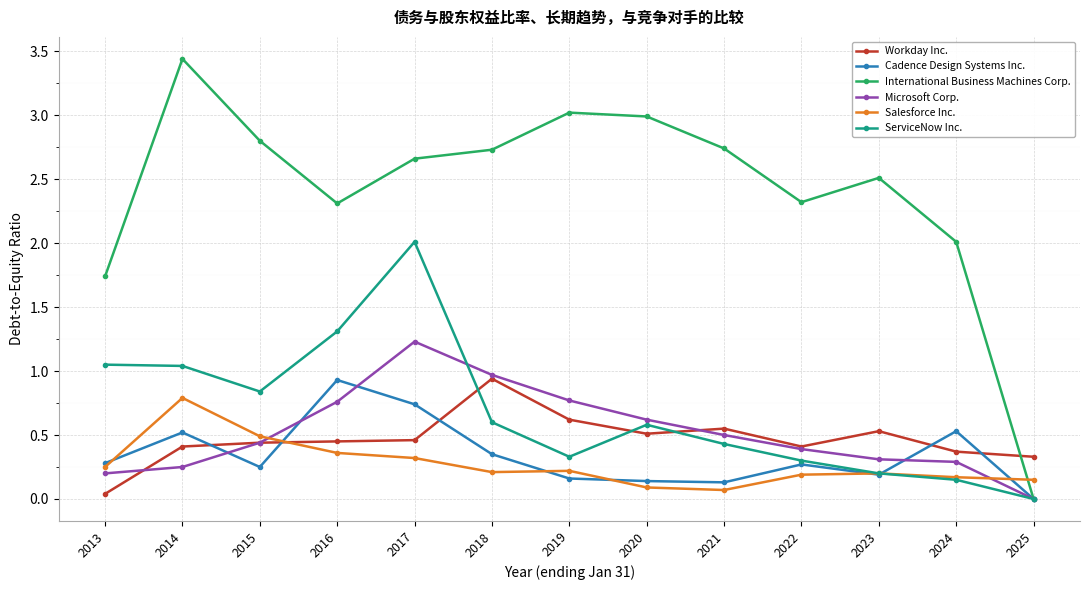

True or false: Workday Inc. has a value of 0.3 at 2016.

False